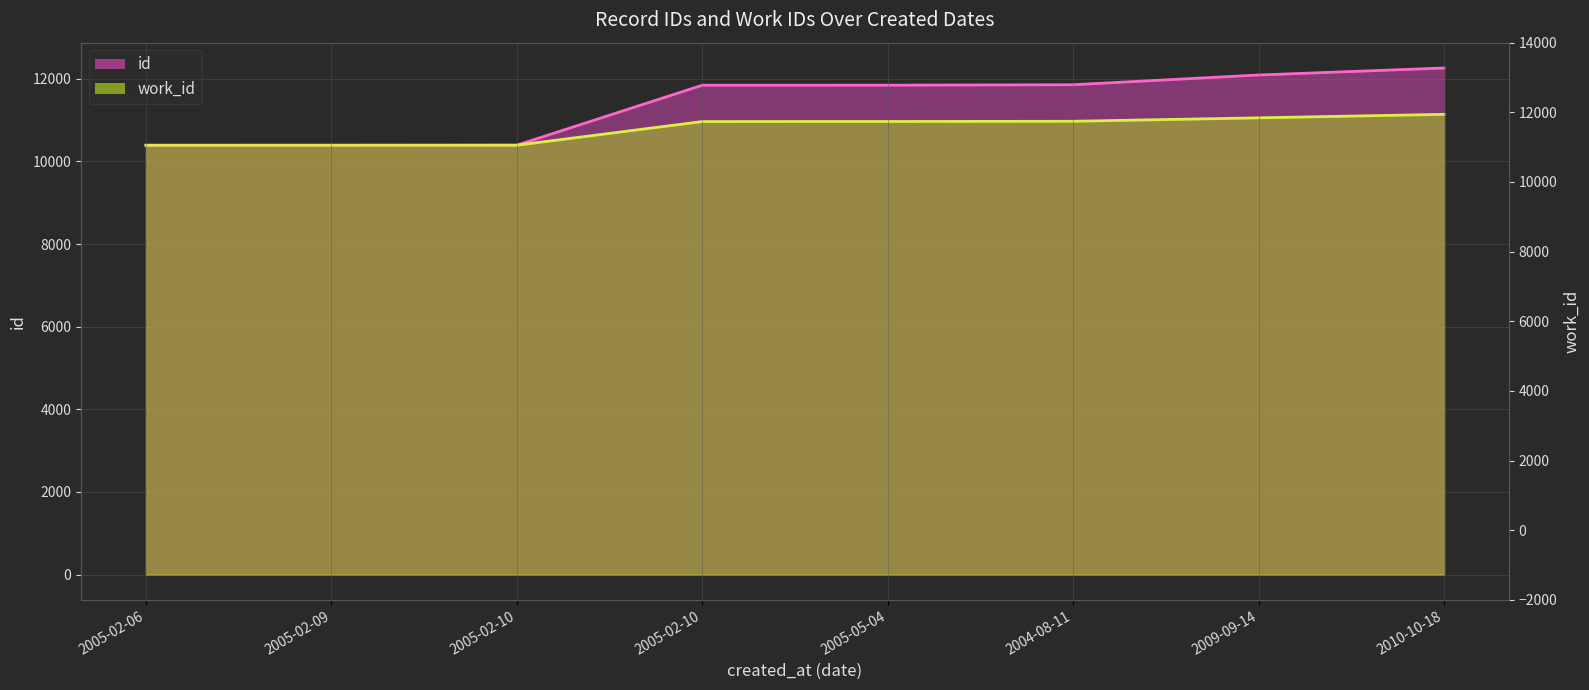

At which label does work_id first exceed 10965?

2005-05-04